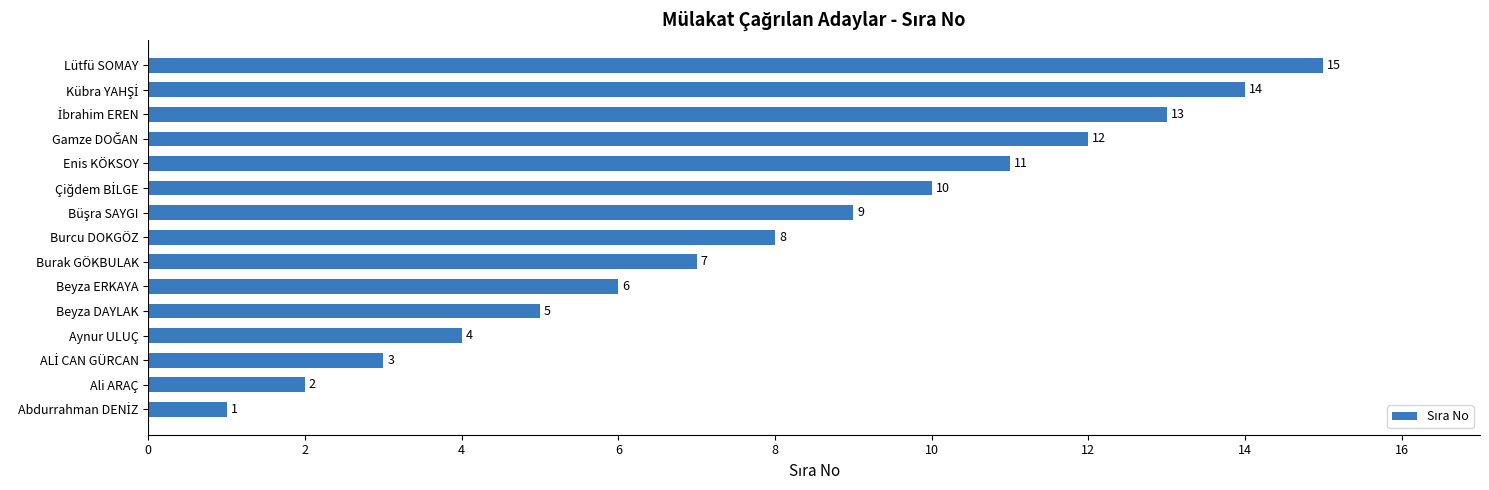

At which label is the value closest to 8?

Burcu DOKGÖZ